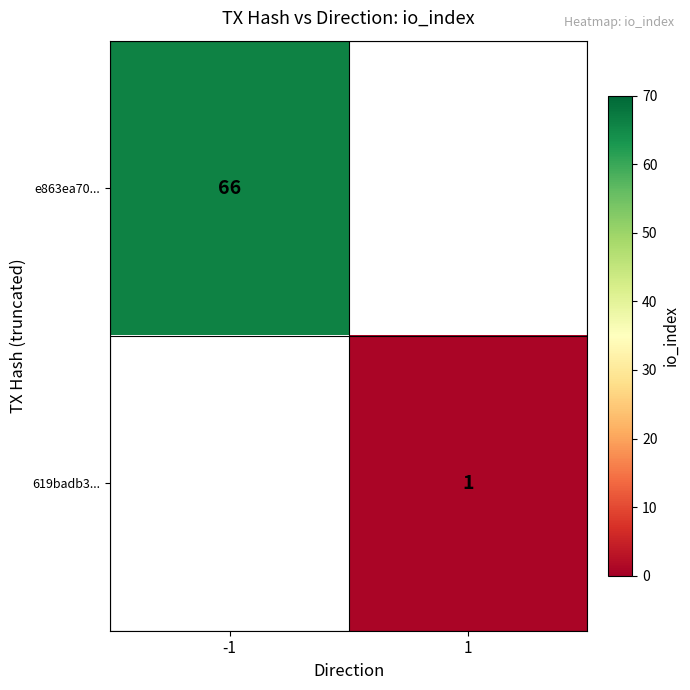

The value of e863ea70... at -1 is 66. True or false?

True